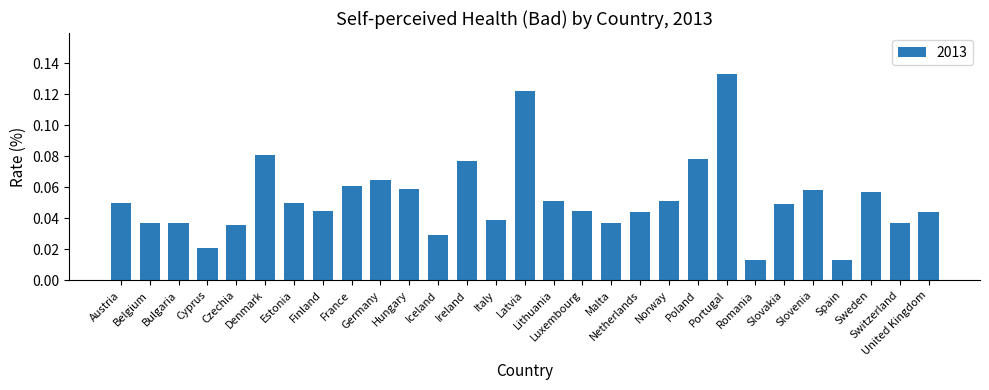

Count the number of data series in this chart.

1